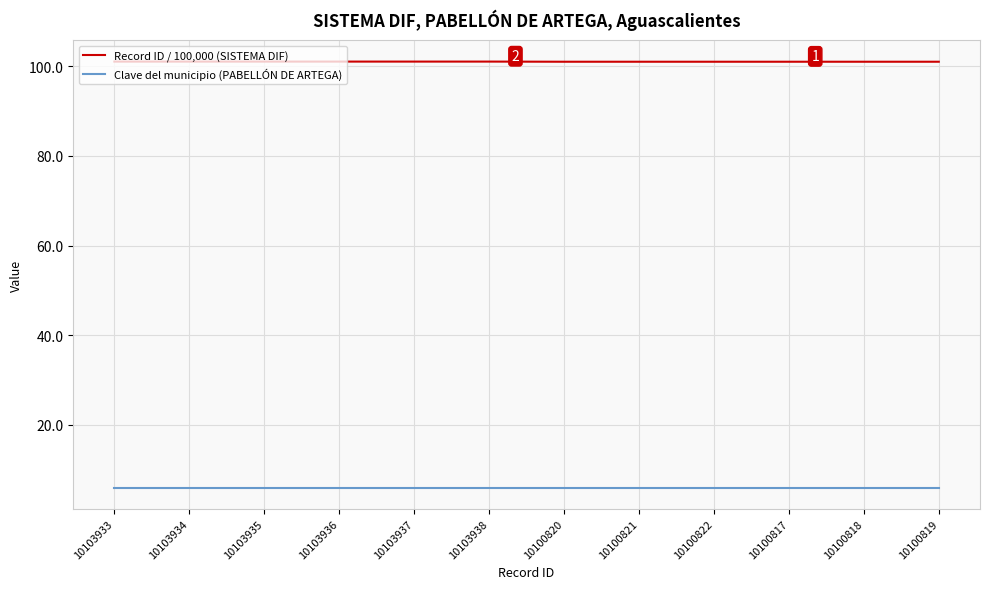

What is the lowest value of the Record ID / 100,000 (SISTEMA DIF) series?

101.0